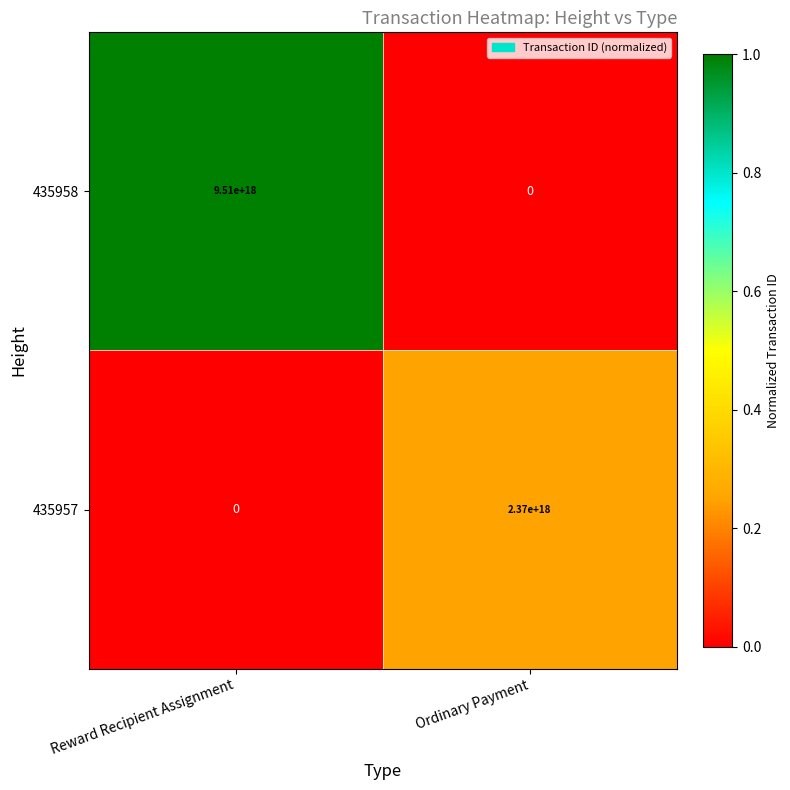

Which category has the highest value across all series?

Reward Recipient Assignment